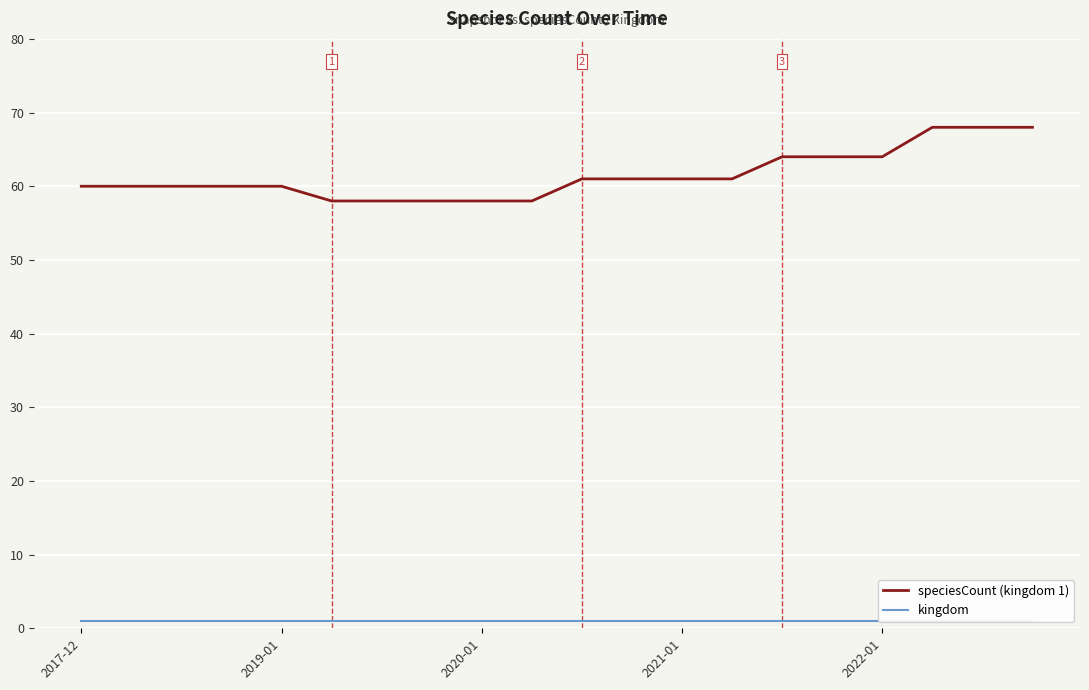

How many lines are shown in the chart?

2